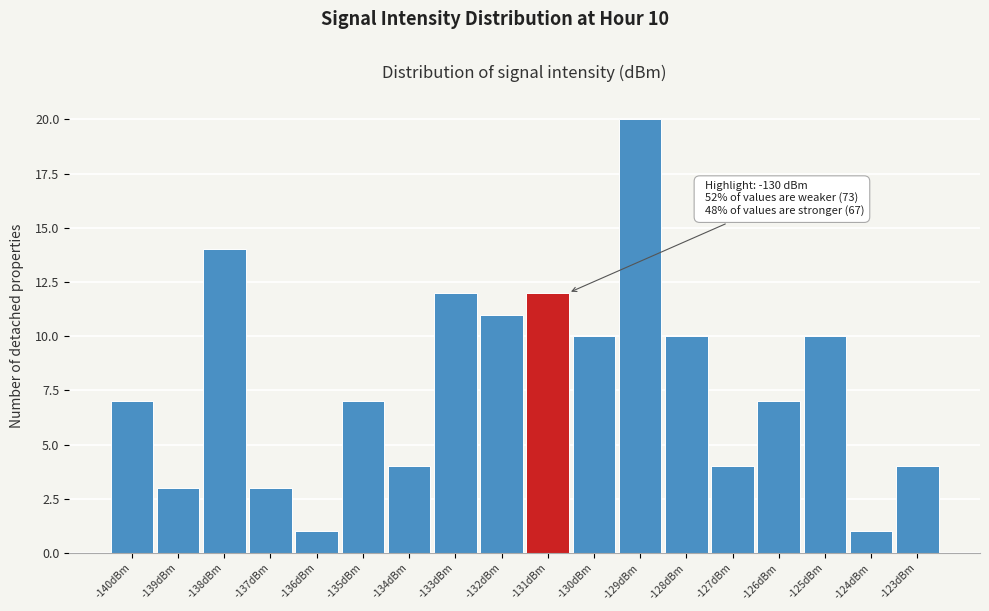

Reading right to left, transcribe all the data shown in this chart.

4	1	10	7	4	10	20	10	12	11	12	4	7	1	3	14	3	7